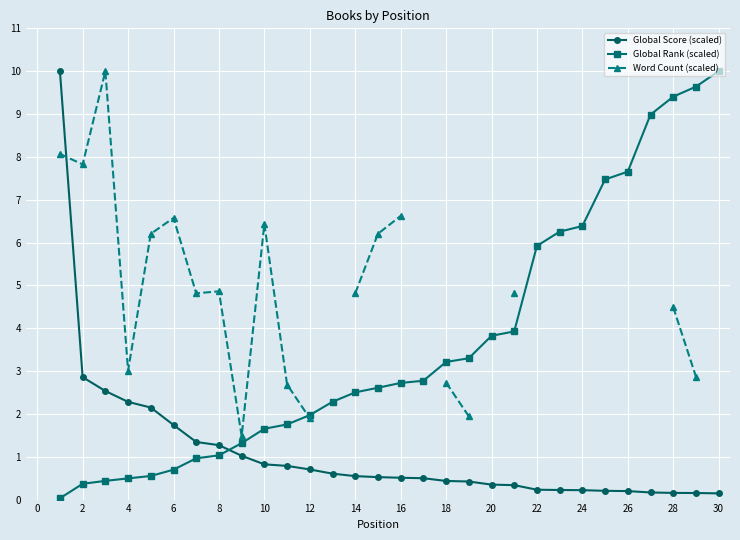

Does the chart display data point markers on the line(s)?

Yes